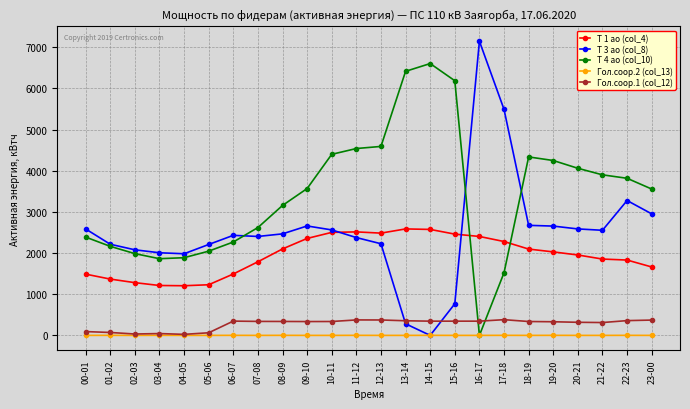

What is the minimum value for Т 1 ао (col_4)?

1206.0